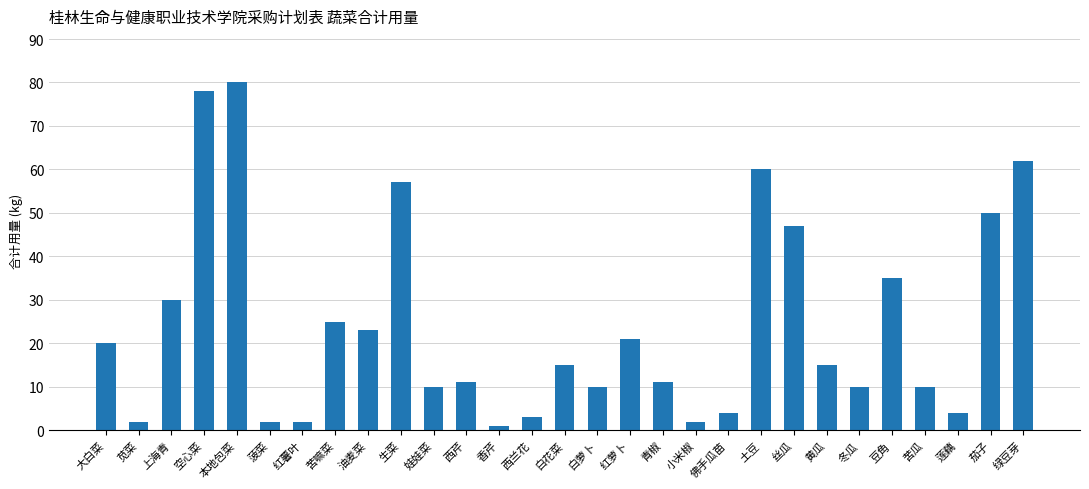

At which category does the chart reach its minimum across all series?

香芹